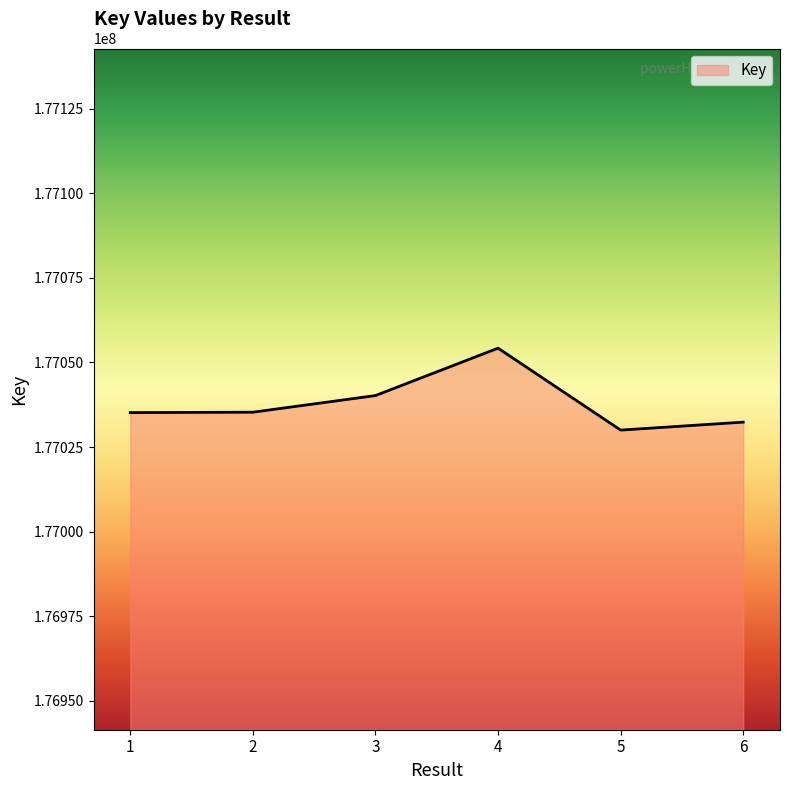

True or false: the data shows 177035300 at 2.

True